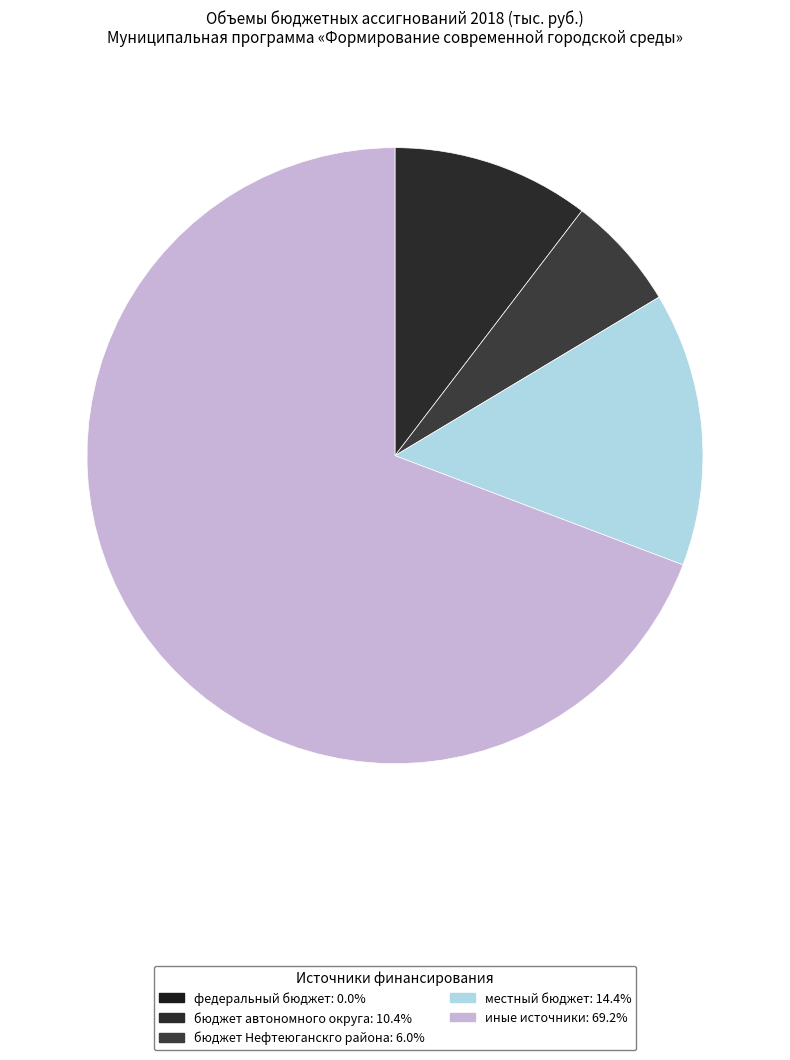

Count the number of slices in the pie.

5